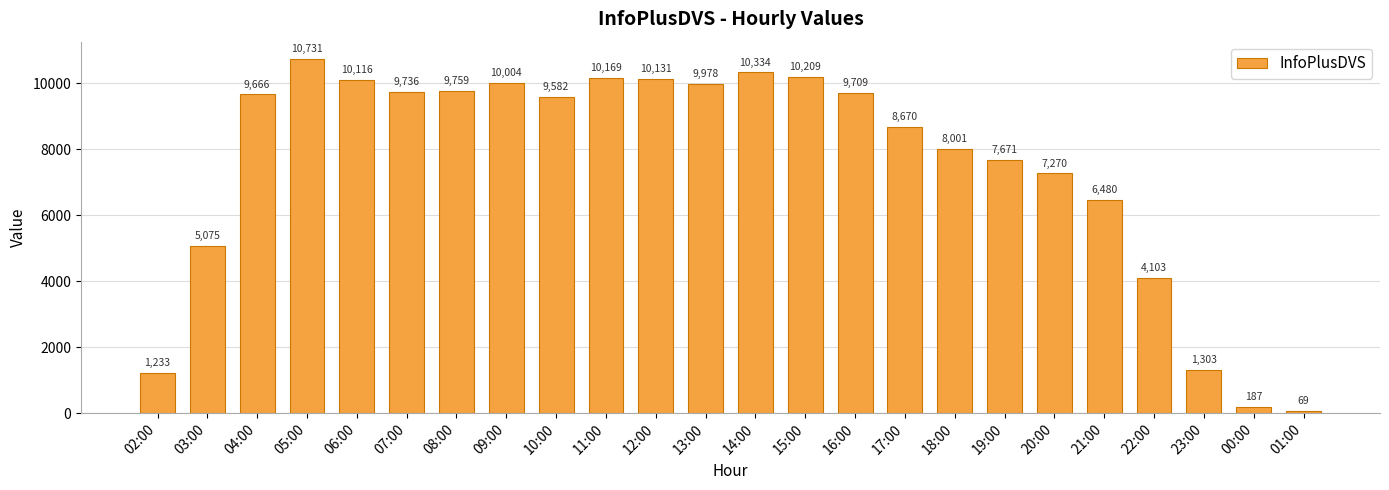

What is the average value?

7508